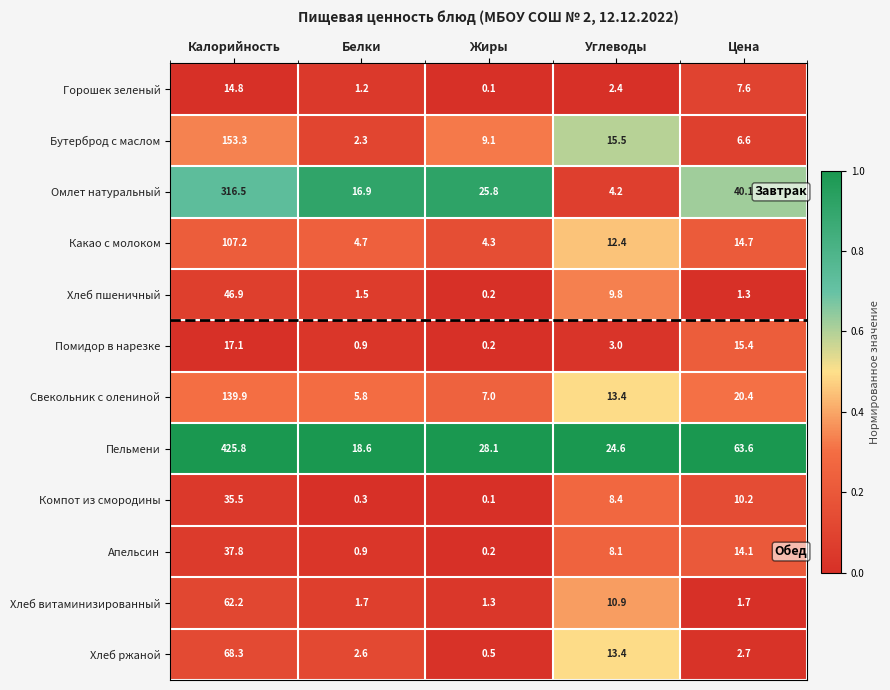

What is the greatest value displayed?

425.8